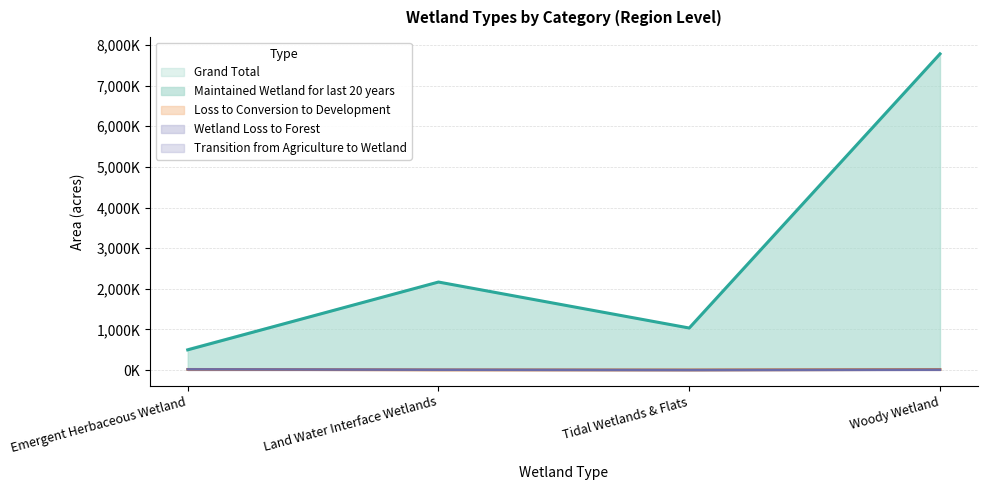

What is the value of the Loss to Conversion to Development point at the 4th from the left?

12.8